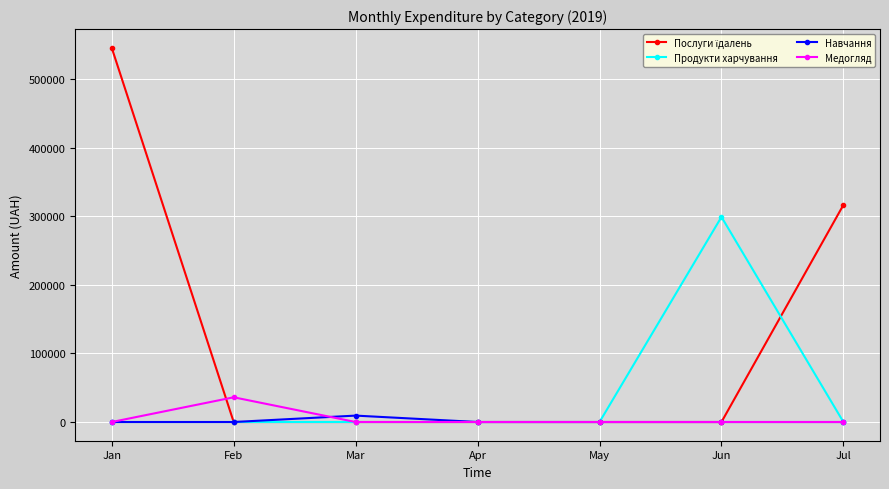

Is it true that Продукти харчування equals 113491.5 at Jan?

False